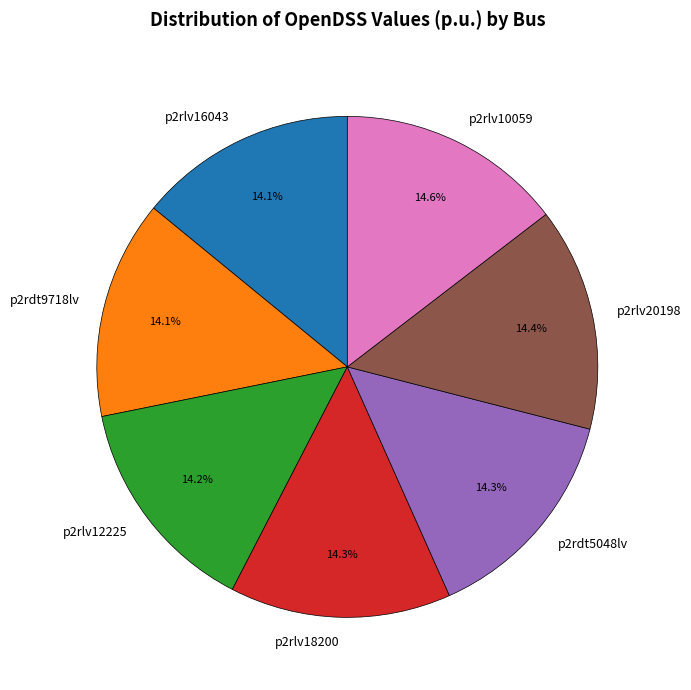

How much of the chart is everything except p2rlv16043?

85.9%